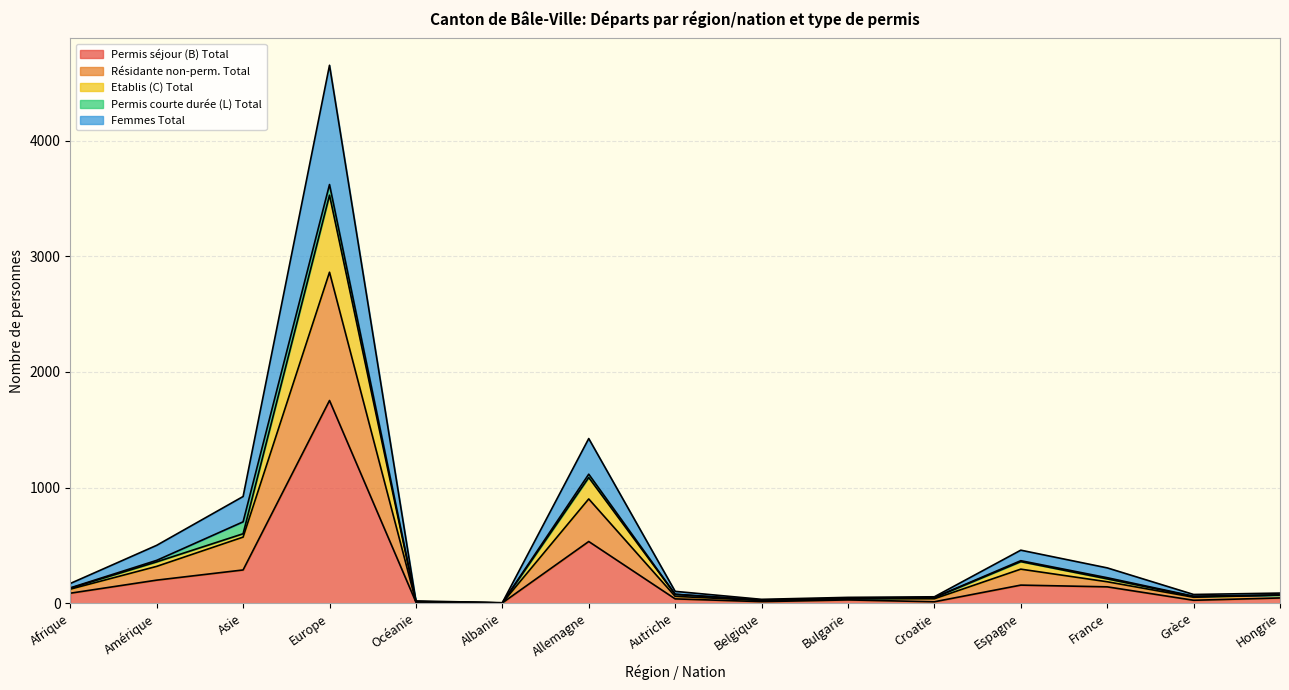

Where is Permis séjour (B) Total nearest to the value 878?

Allemagne